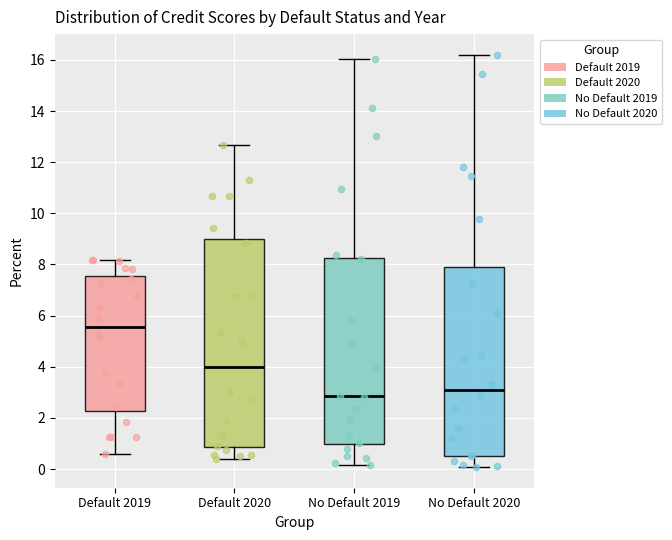

Comparing the boxes themselves (not the whiskers), which one is the tallest?

Default 2020